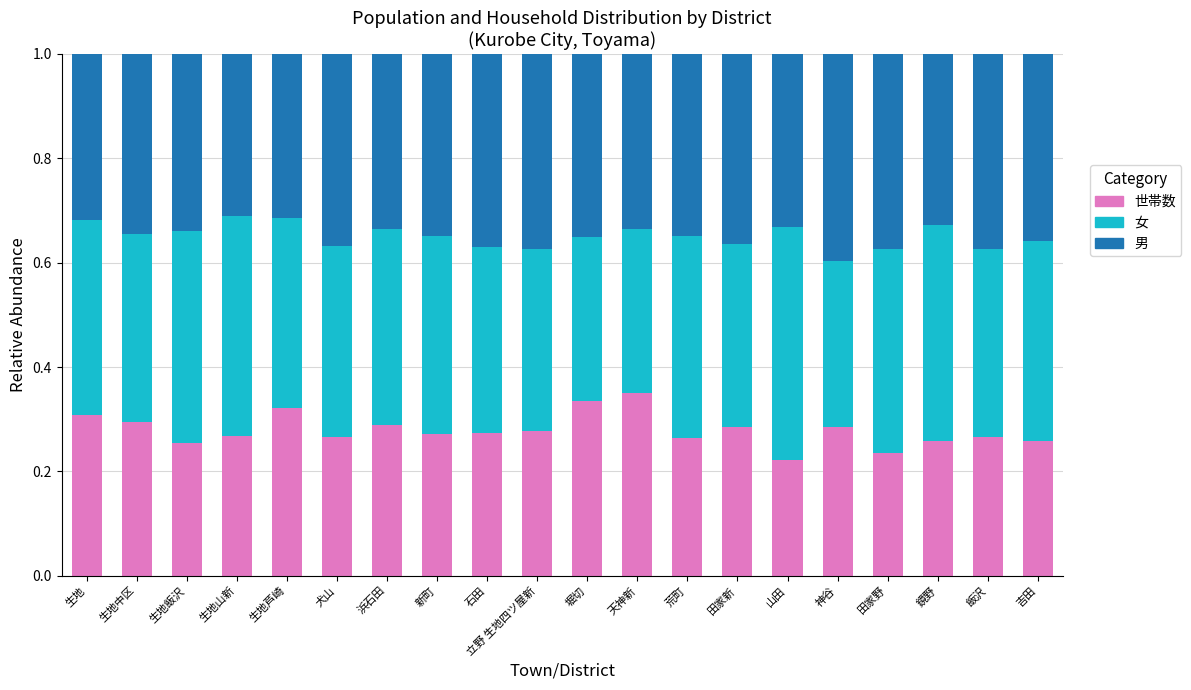

What is the difference between the maximum and minimum values in the 世帯数 series?

0.1